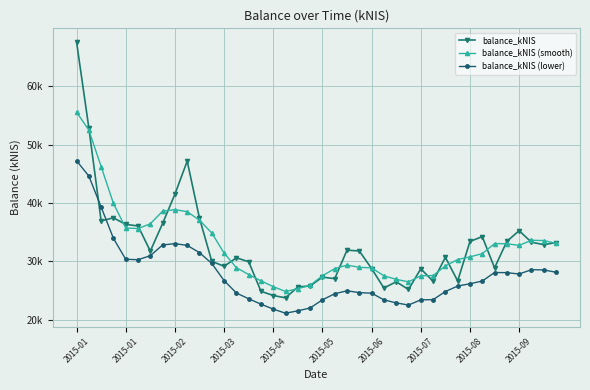

Is this an area chart (filled region under the line)?

No